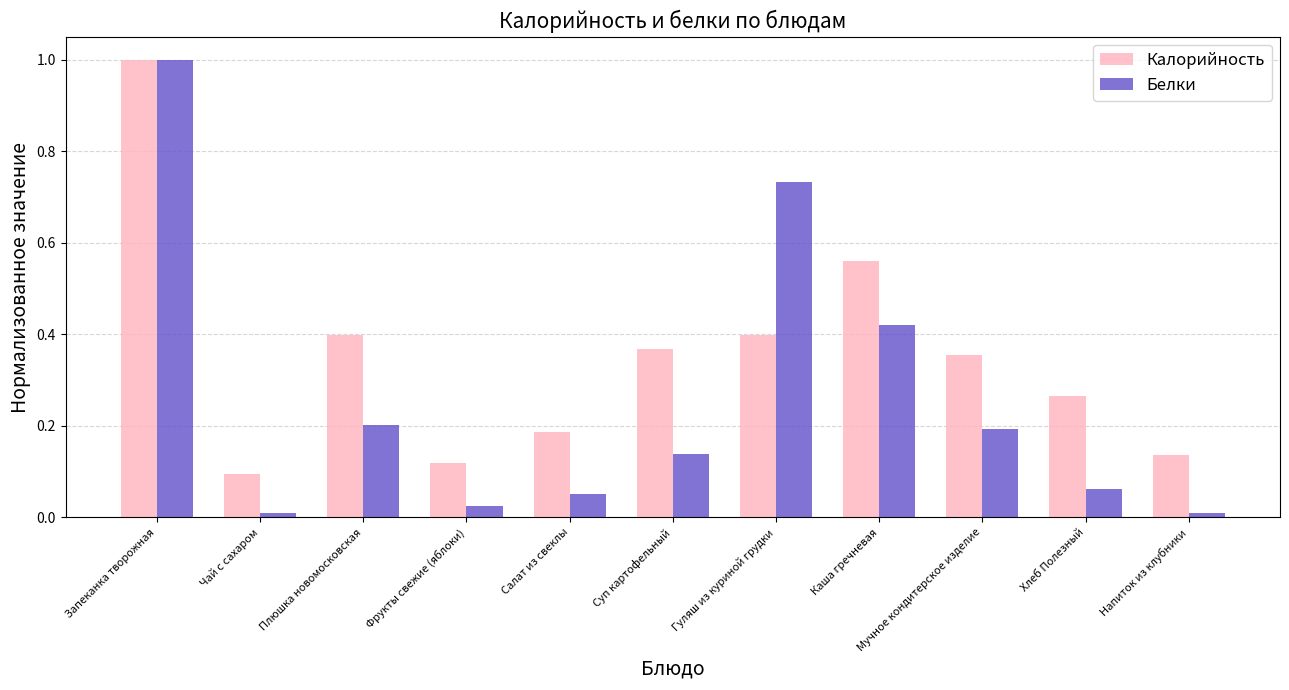

List the series in order of their overall mean, lowest first.

Белки, Калорийность